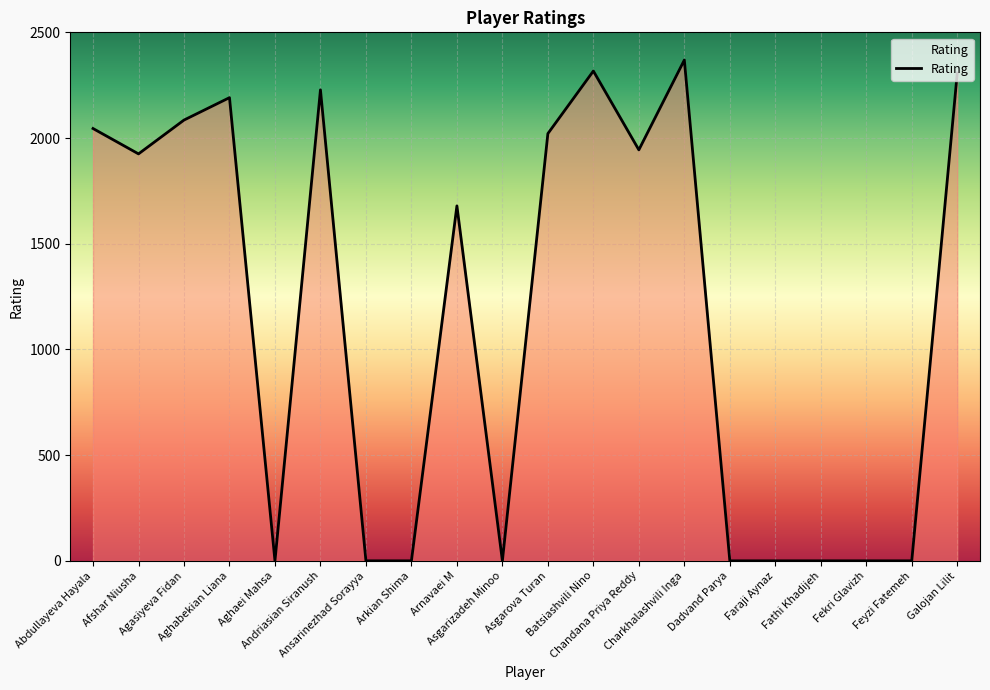

What is the difference between the maximum and minimum values?

2369